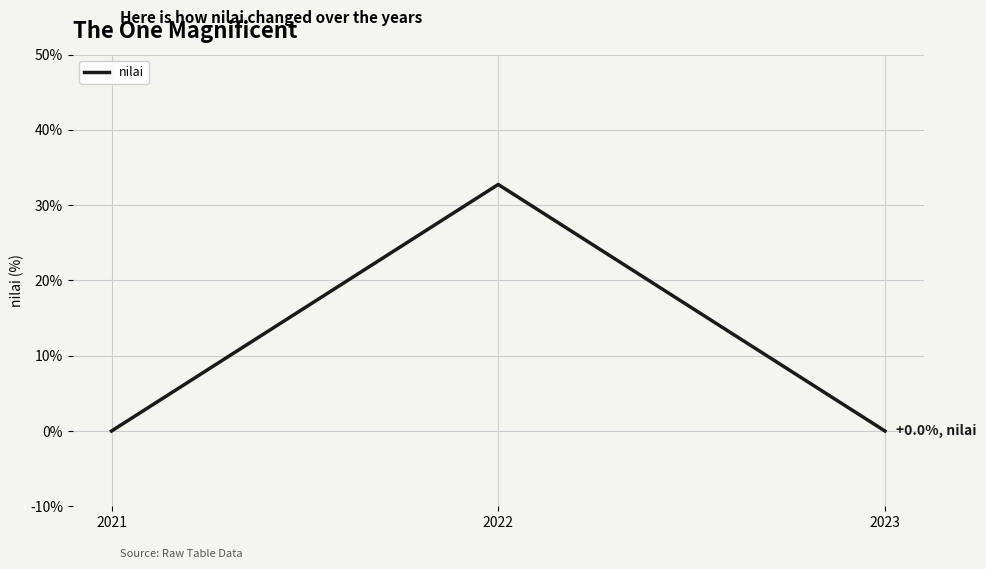

What is the change in value from 2021 to 2022?

+32.8